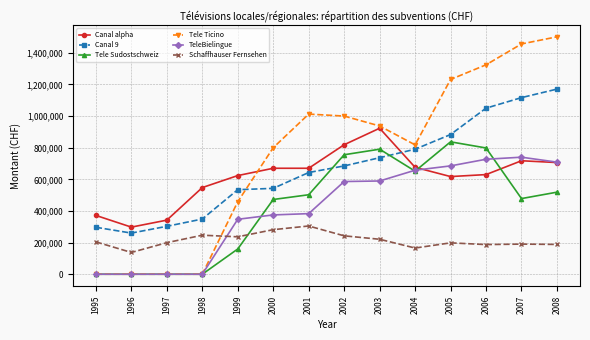

Which series has the widest spread of values?

Tele Ticino